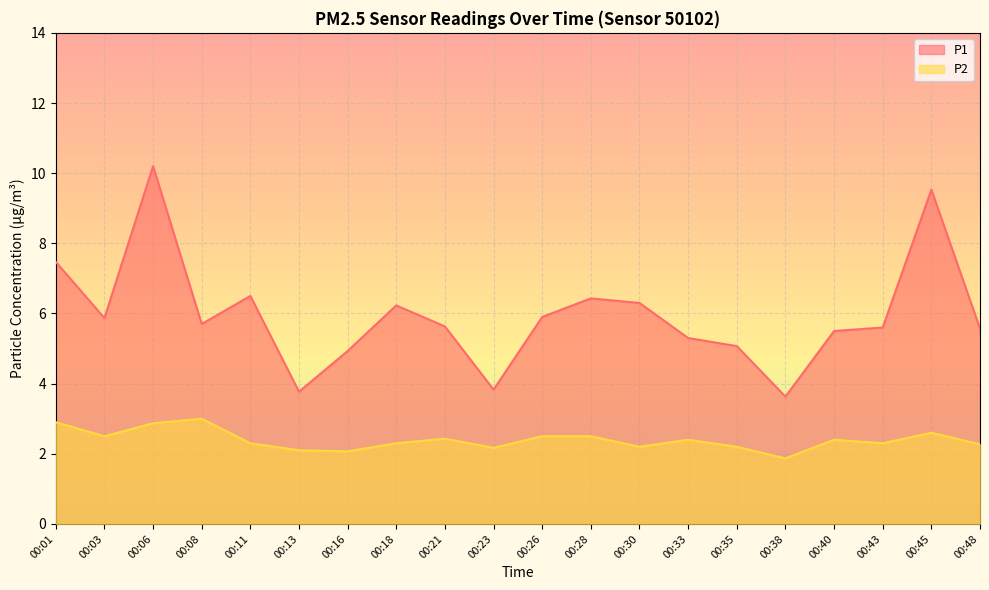

Rank the series at 00:40 from lowest to highest value.

P2, P1